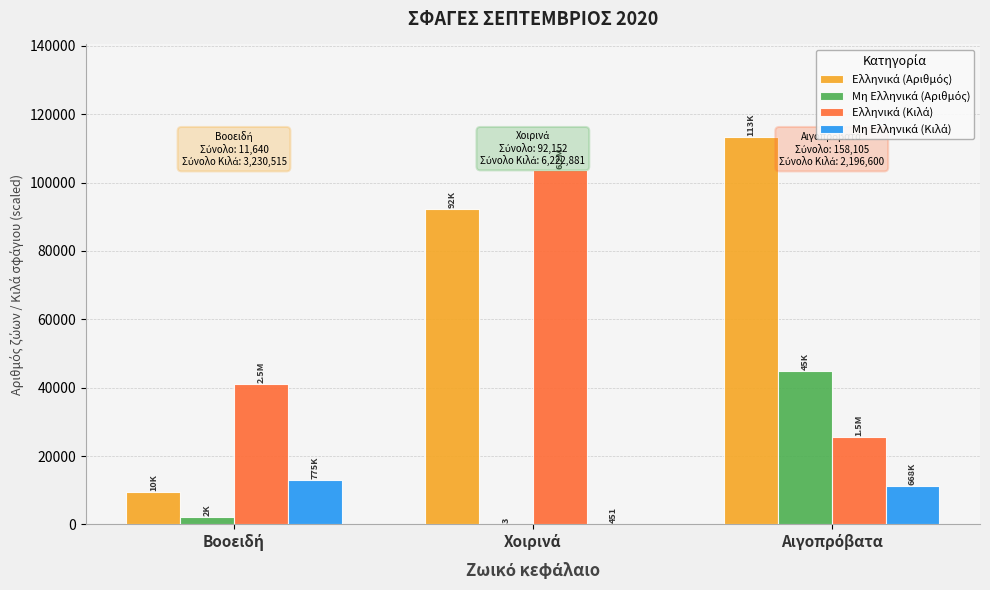

Are the bars grouped side by side (vs. stacked)?

Yes